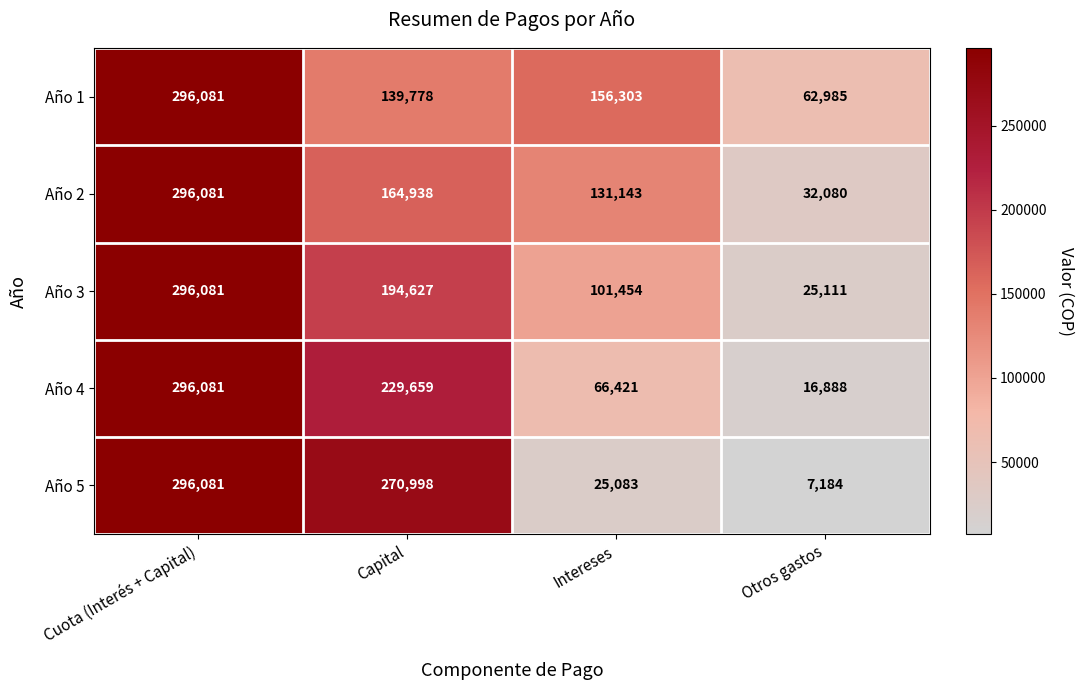

What is the sum of the Año 3 values at Cuota (Interés + Capital) and Capital?

490708